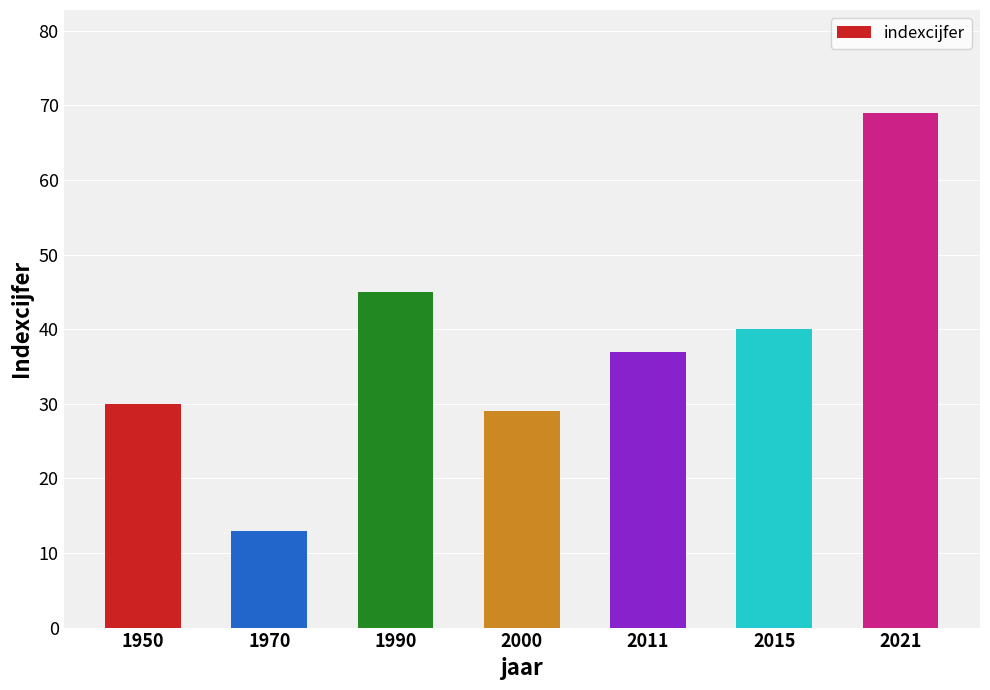

How many categories are shown in the chart?

7